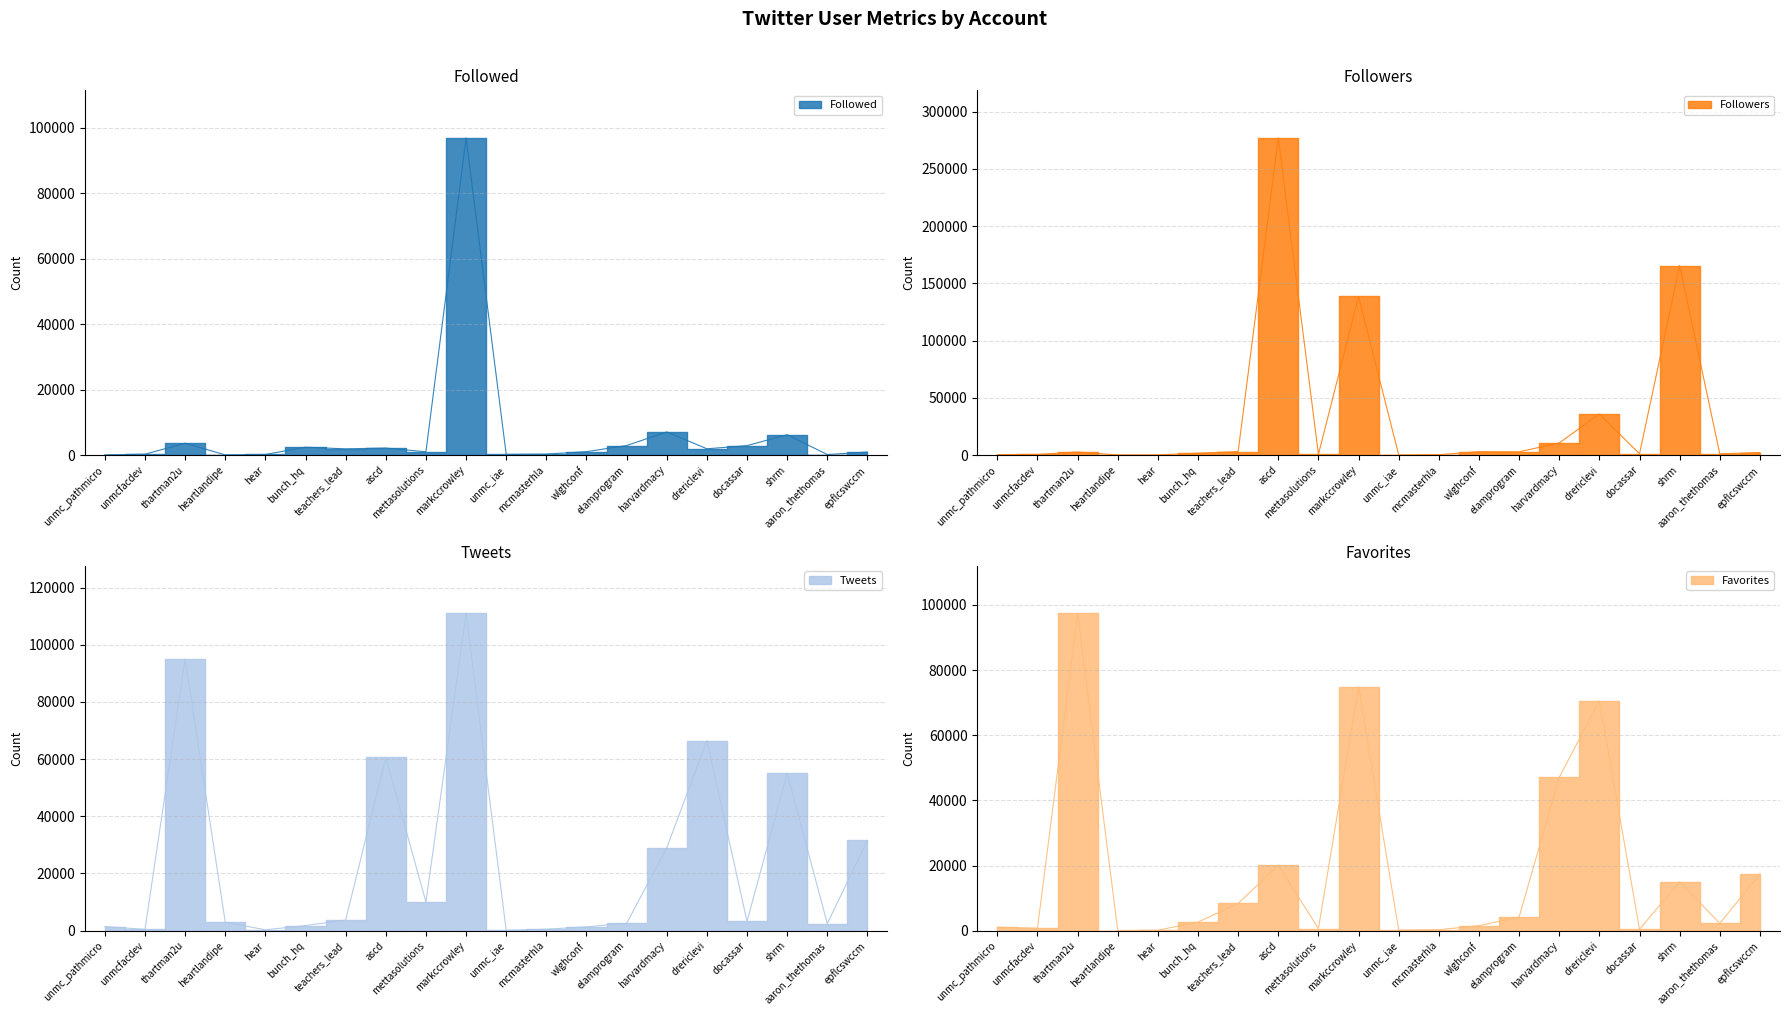

What is the approximate value of Tweets at hear?

293